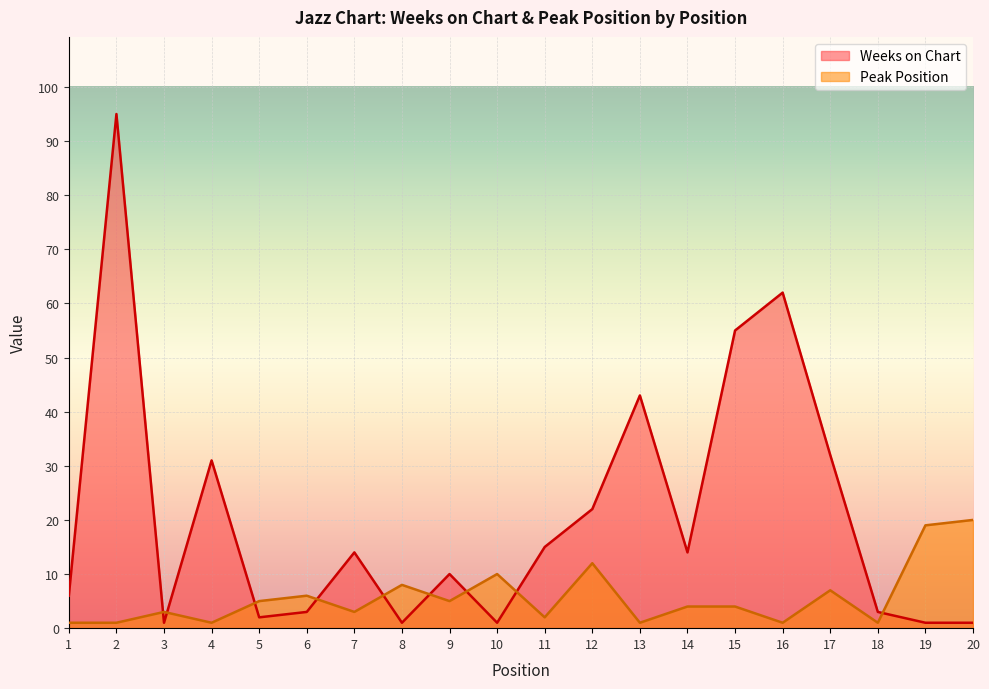

Between which two adjacent categories do Weeks on Chart and Peak Position first intersect?

2 and 3